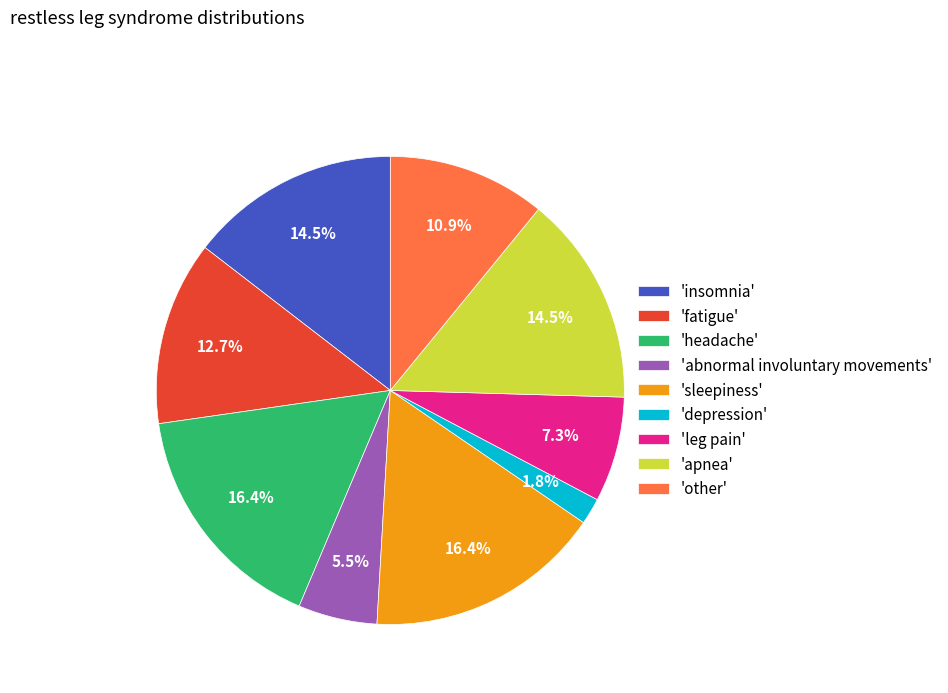

What percentage do 'other' and 'fatigue' together represent?

23.6%